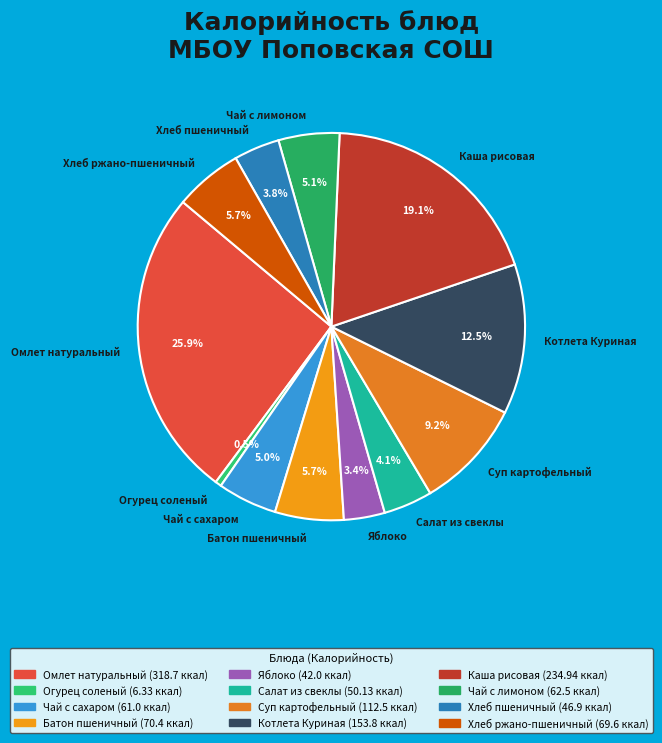

What portion of the pie excludes Салат из свеклы?

95.9%